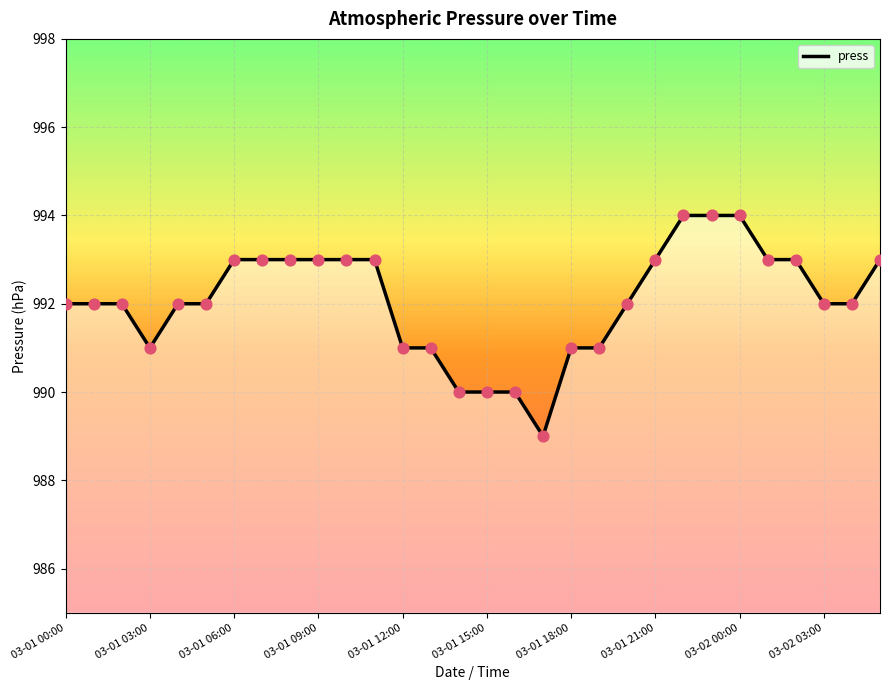

What is the change in value from 10 to 17?

-4